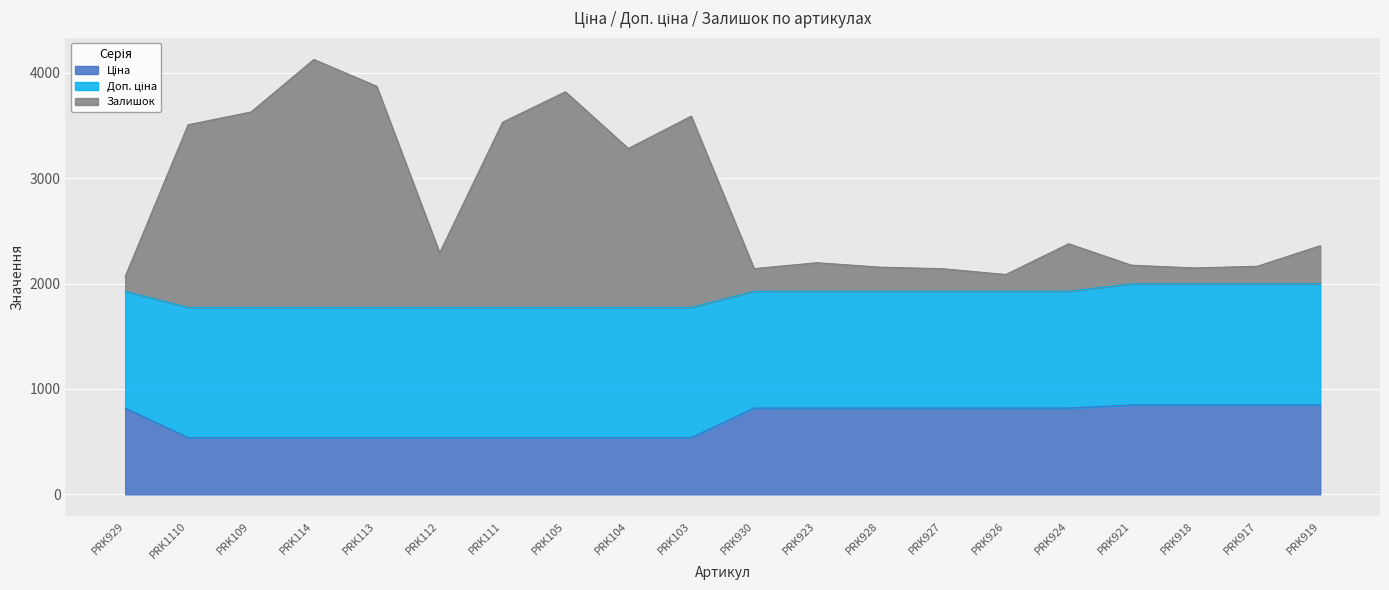

At how many categories does at least one series exceed 3996?

1